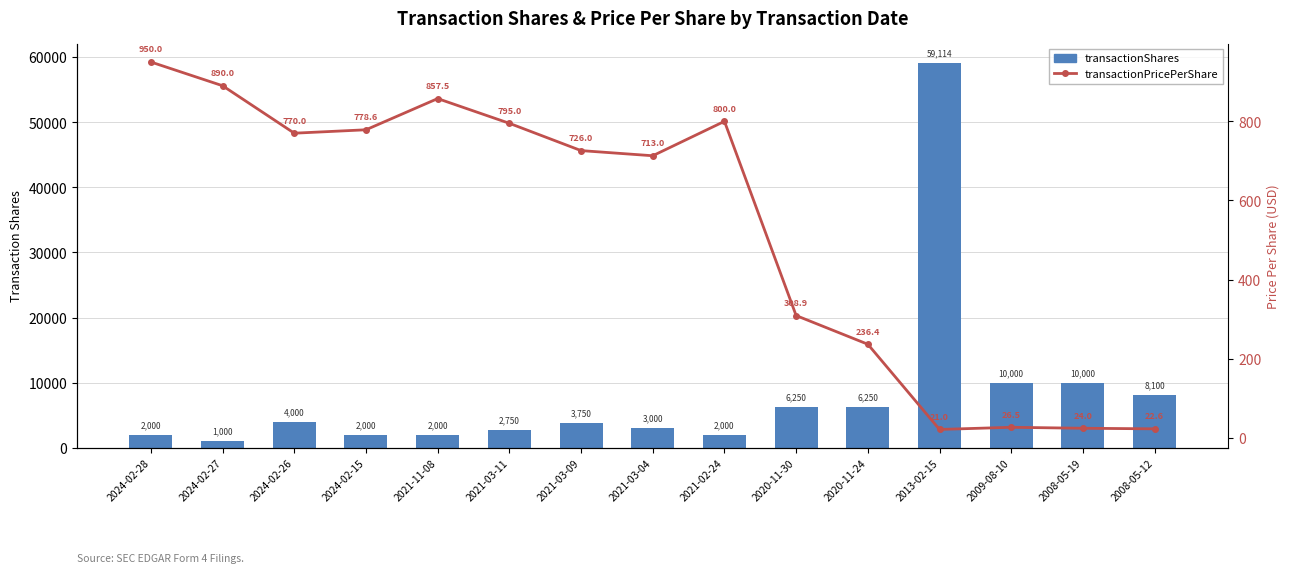

The value of transactionShares at 2021-03-04 is 3000.0. True or false?

True